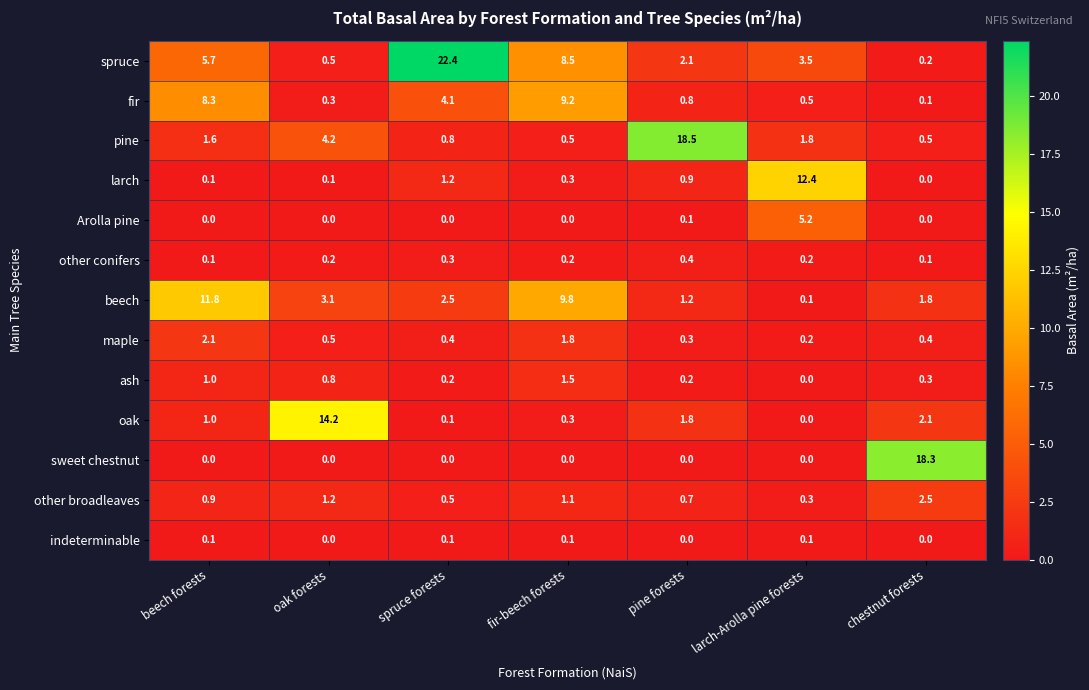

At which category is the sum across all series the highest?

fir-beech forests